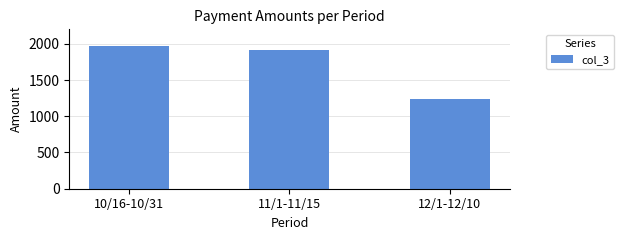

Reading left to right, what are all the values shown in this chart?

10/16-10/31=1972.7	11/1-11/15=1911.0	12/1-12/10=1232.9